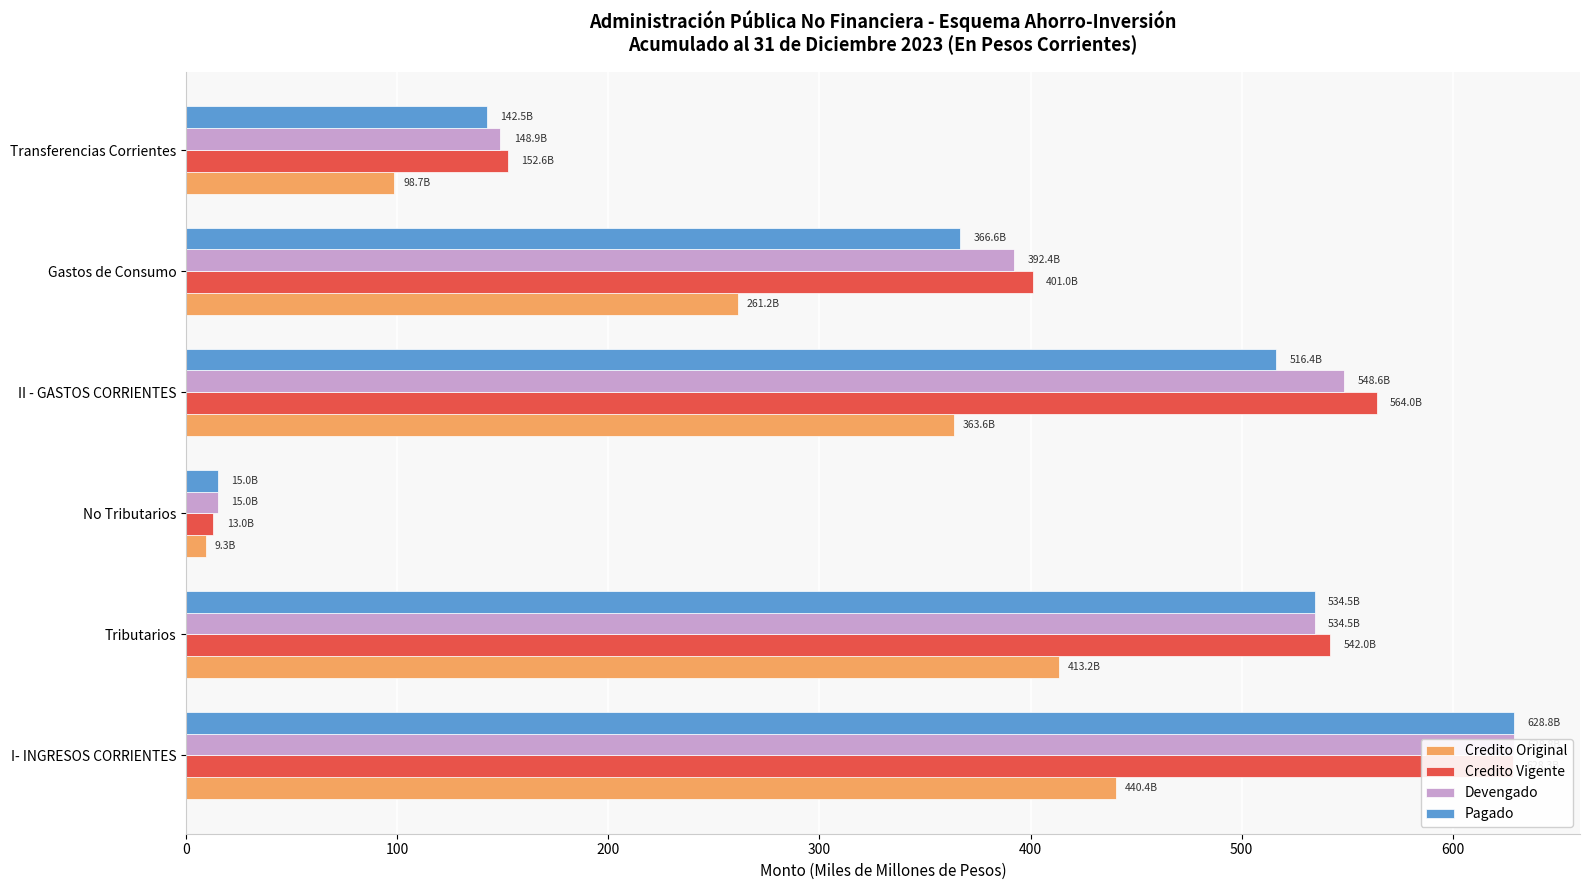

What is the minimum value shown in the chart?

9.3